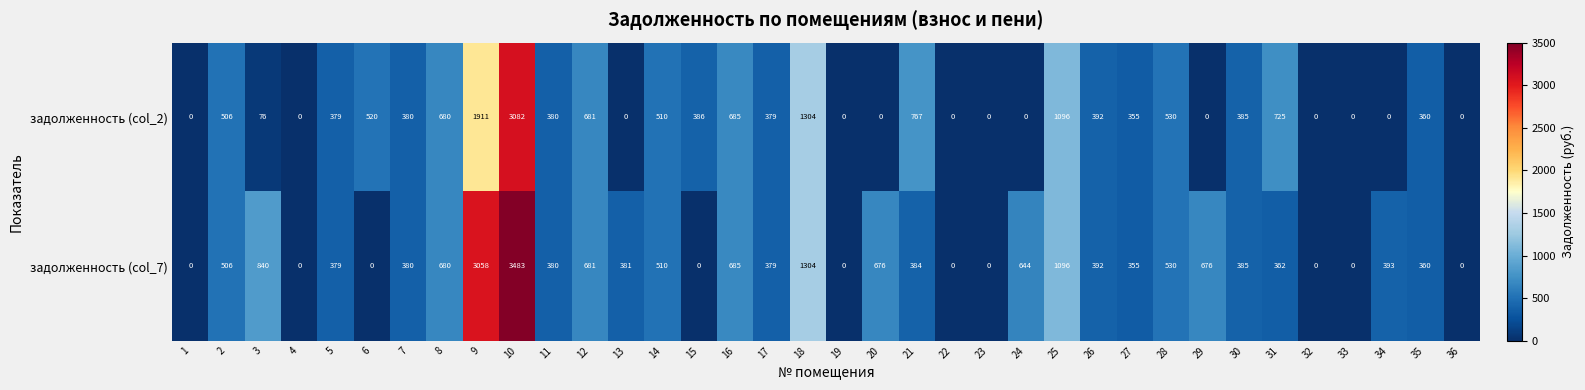

What is the average value of the задолженность (col_2) series?

457